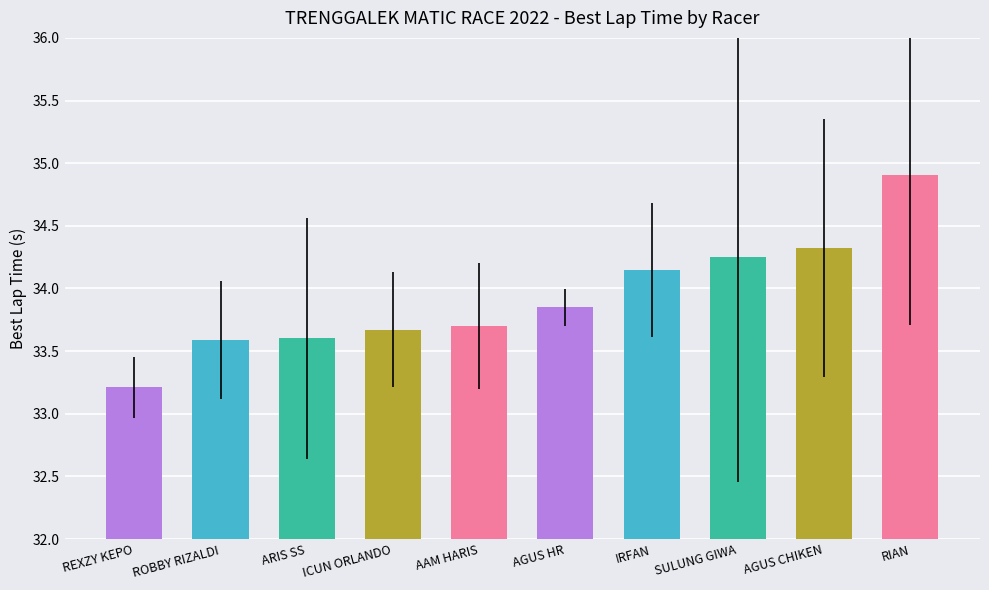

Does the chart contain stacked bars?

No